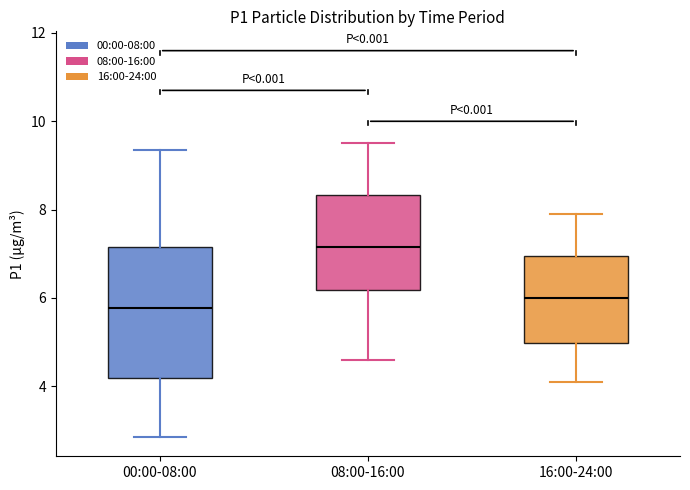

Where is the upper edge of the box for 08:00-16:00 on the y-axis? The values are not printed on the chart, so give them approximately, as read against the axis.

8.4